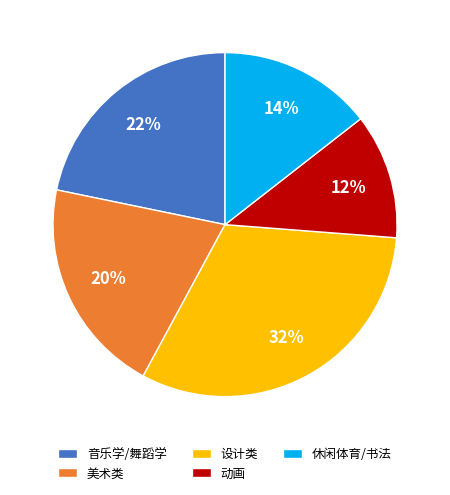

Does any single category account for the majority?

No